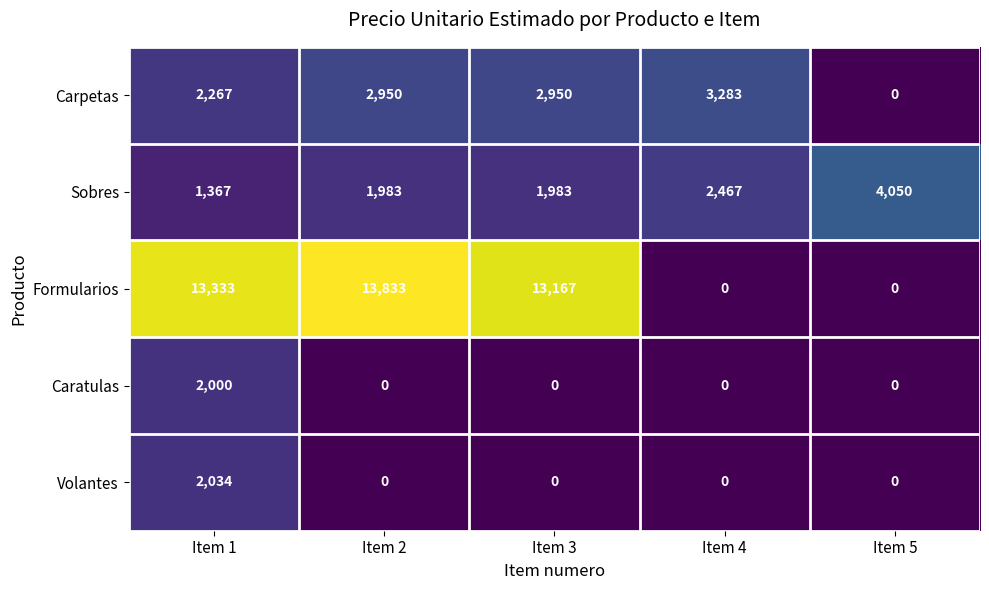

Which category has the highest value across all series?

Item 2